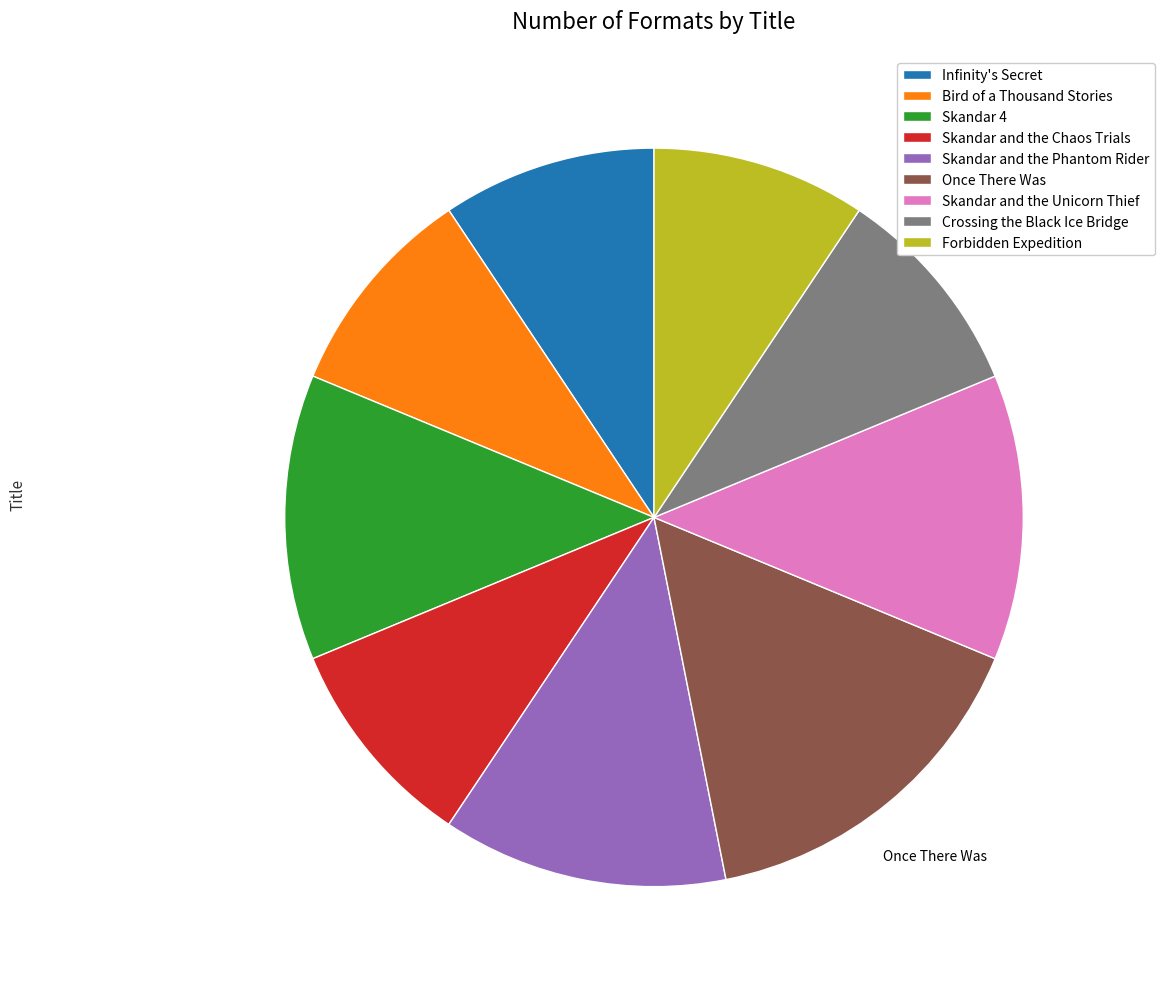

Which category has the biggest portion of the pie?

Once There Was